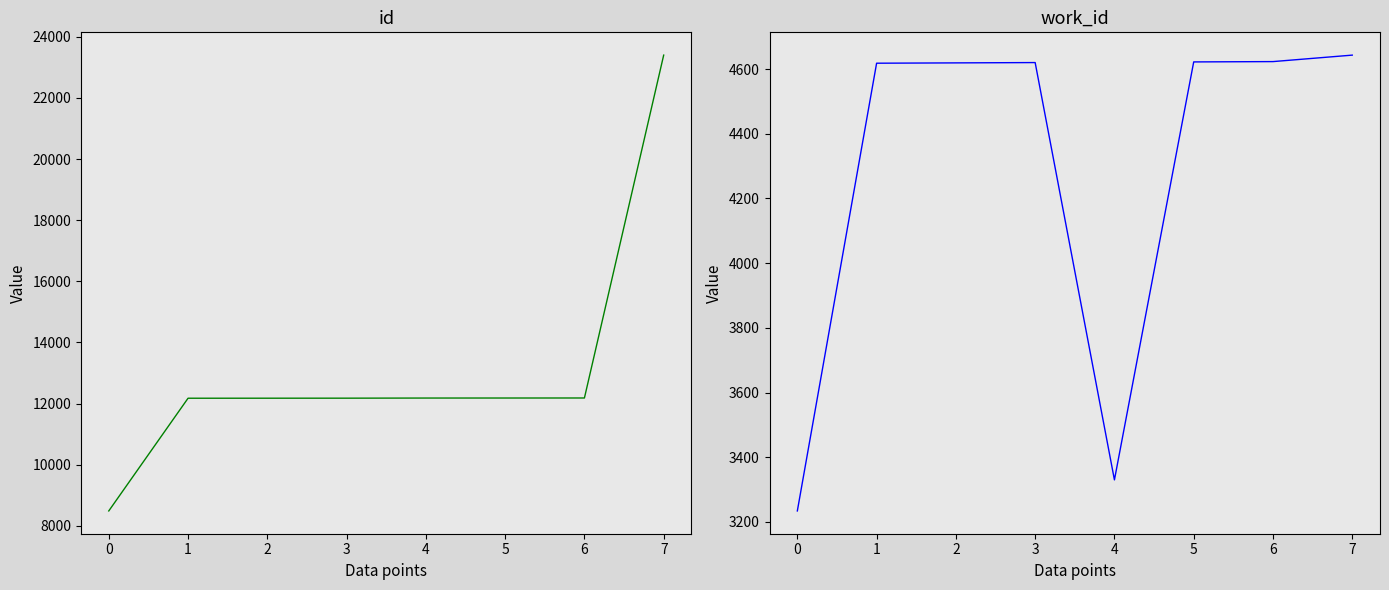

Read the work_id value at 1.

4618